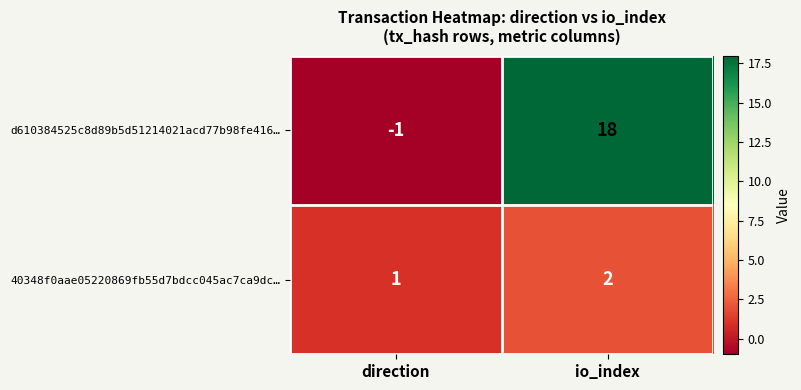

Which series changed the most between direction and io_index?

d610384525c8d89b5d51214021acd77b98fe416…